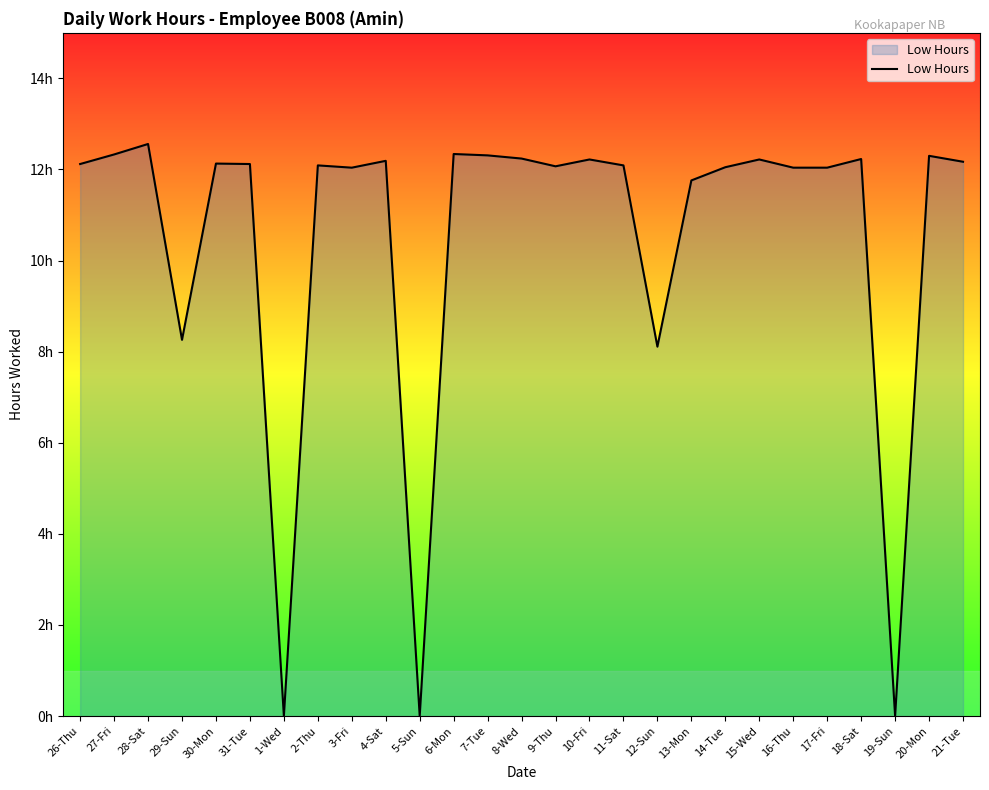

At which category does the chart reach its peak across all series?

28-Sat